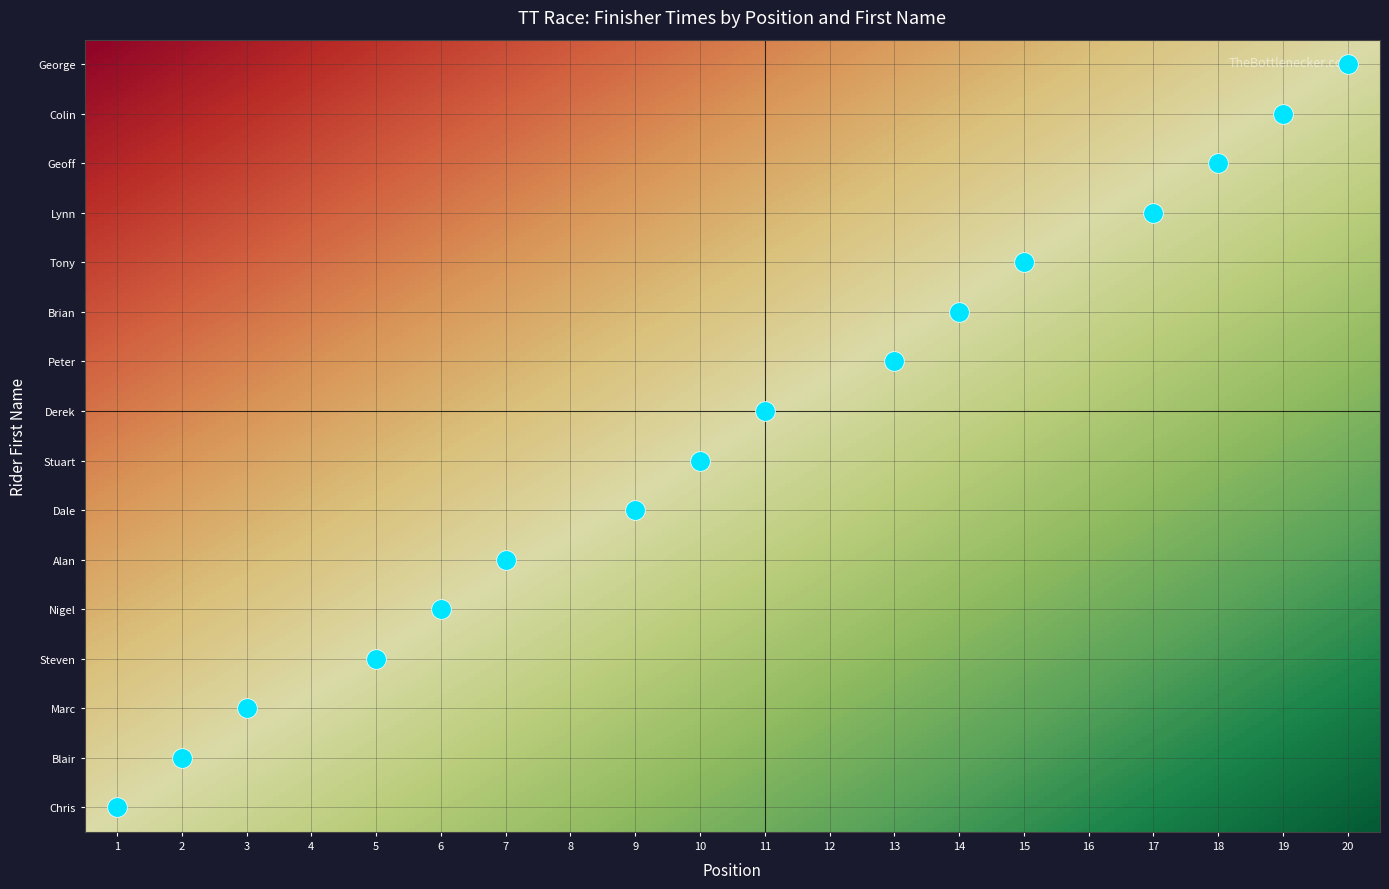

True or false: Lynn has a value of -9 at 3.

False